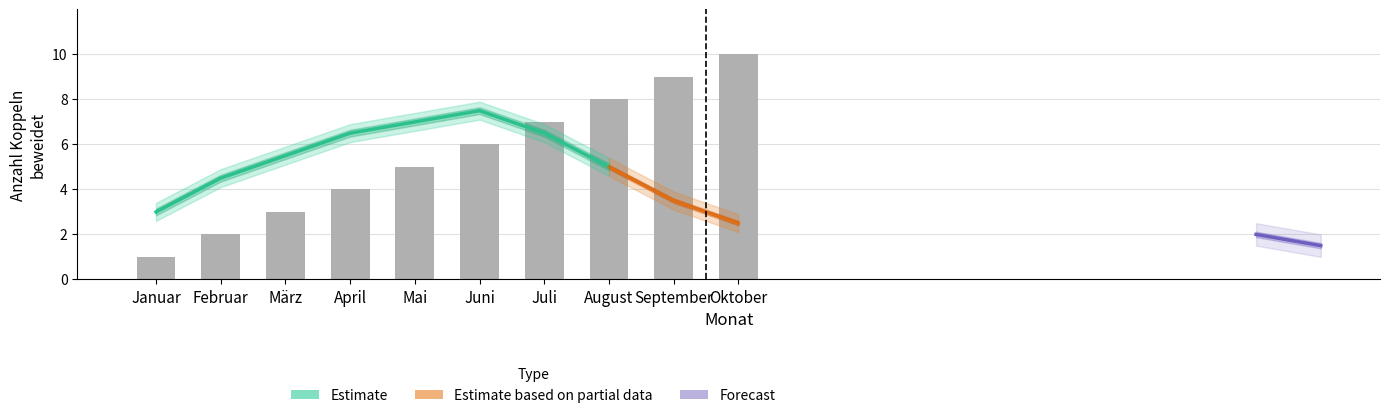

What is the change in value from März to Juni?

+3